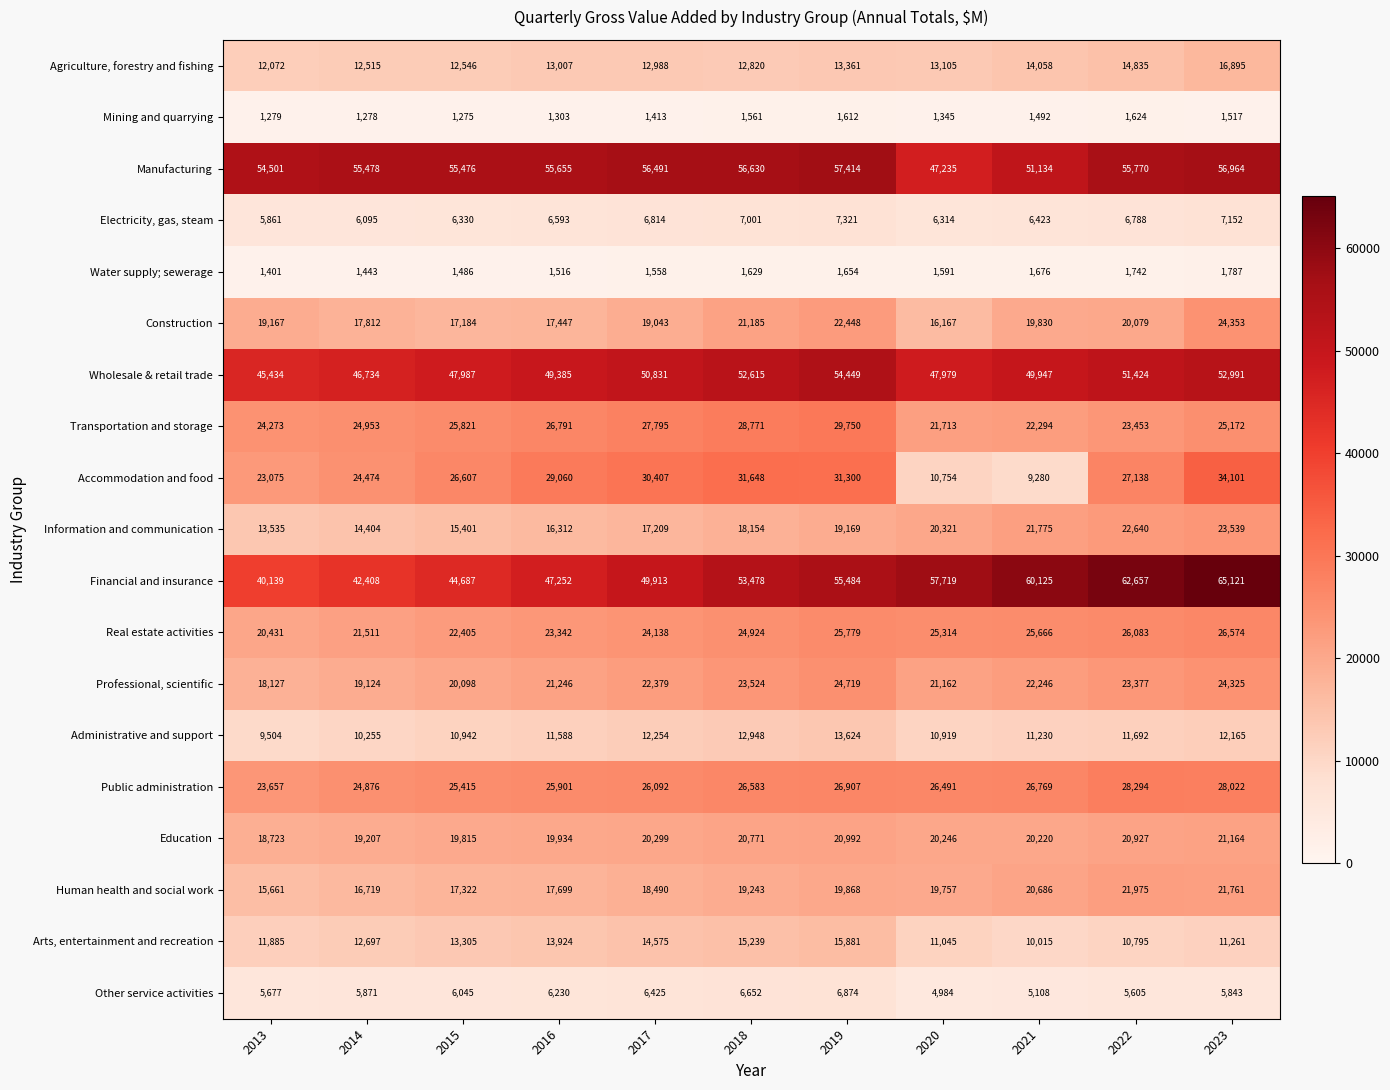

Between 2017 and 2021, which series saw the biggest shift?

Accommodation and food